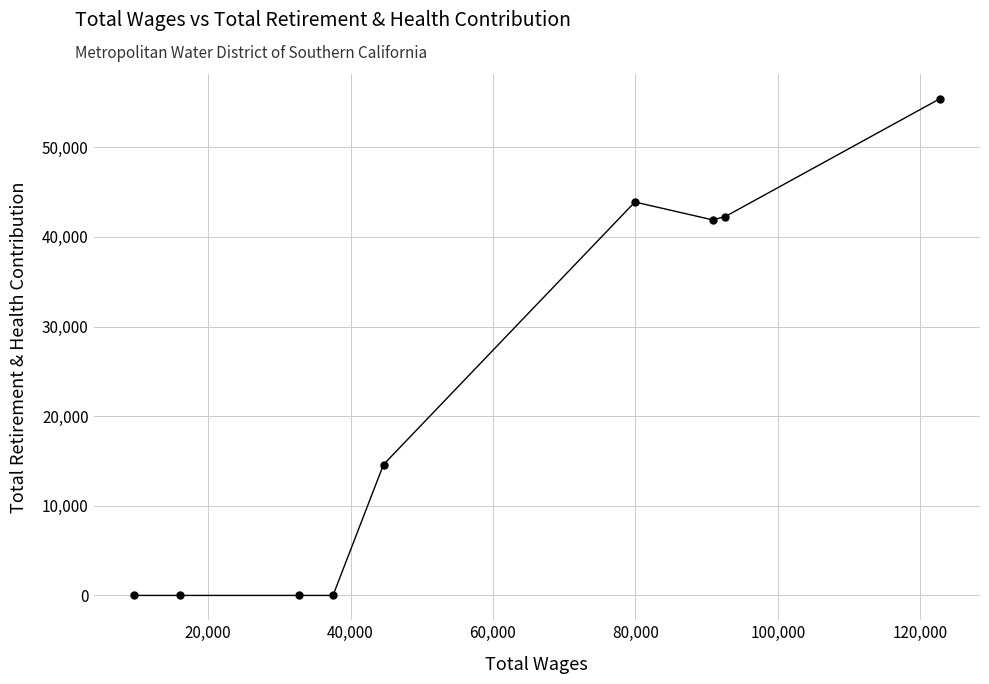

What is the greatest value displayed?

55405